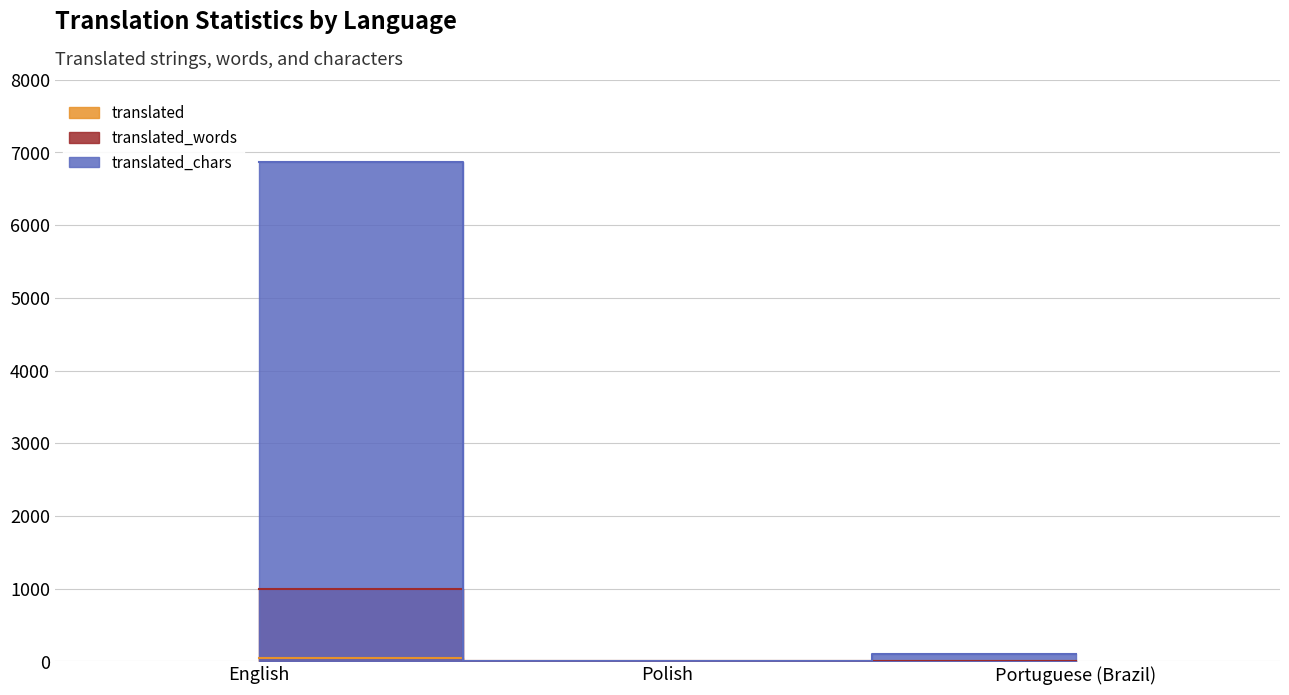

Read the translated value at English, to the nearest 10.

40